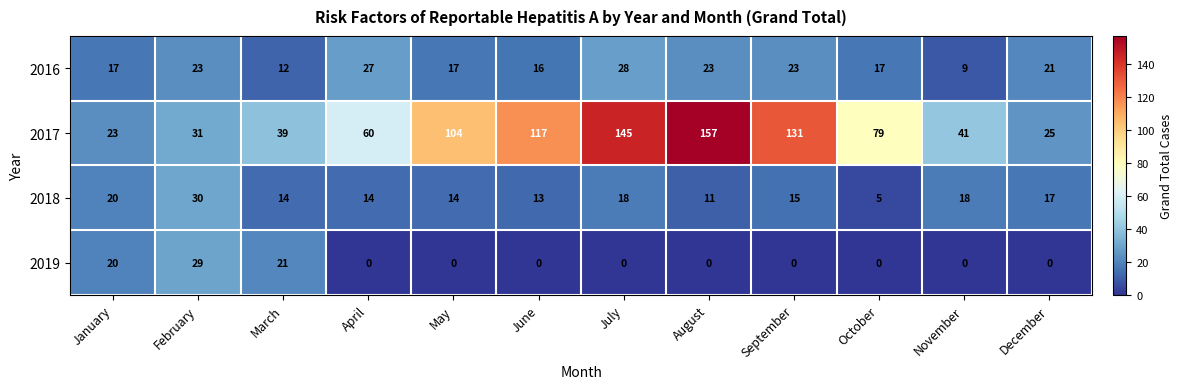

What is the spread (max minus min) of values at May?

104